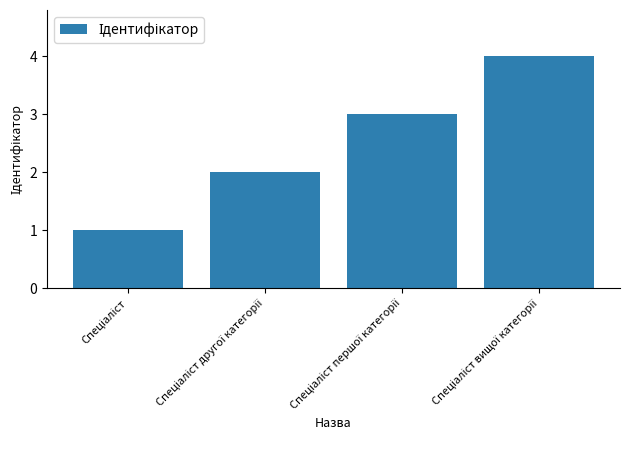

What is the smallest value displayed?

1